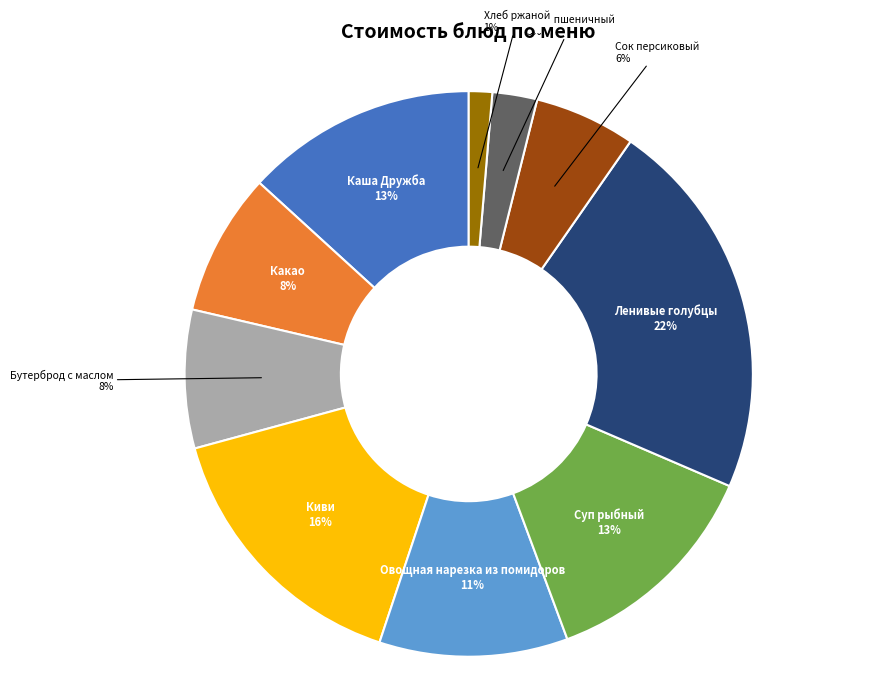

Which slice is the largest?

Ленивые голубцы